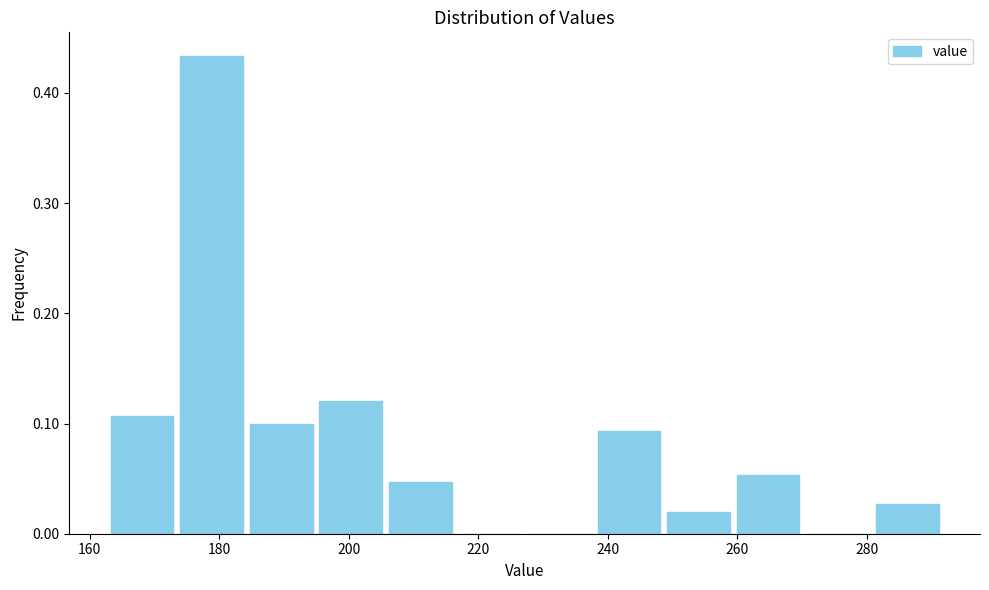

Over which range of the x-axis is the bar tallest?

174 to 184